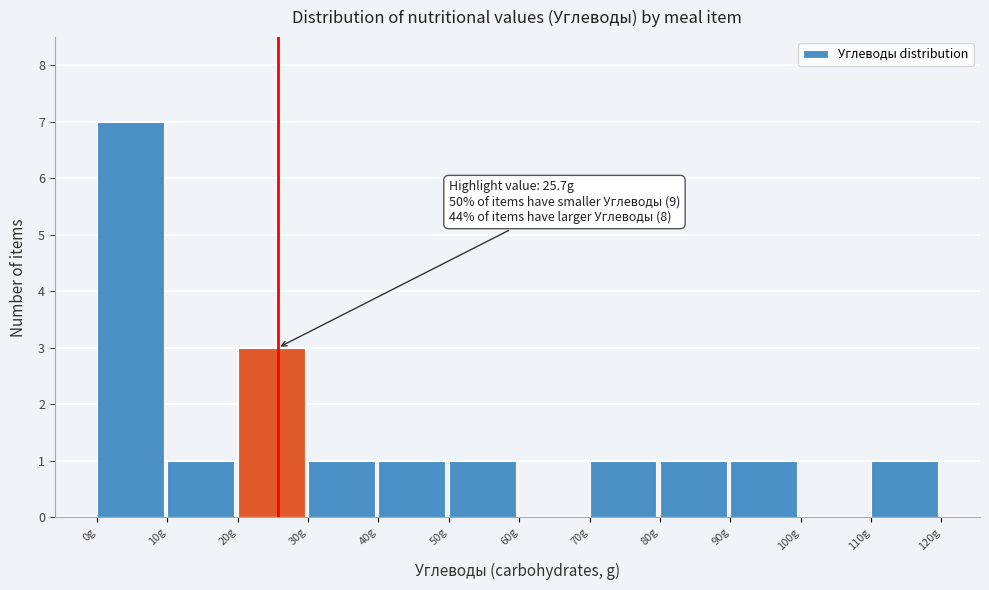

Over which range of the x-axis is the bar tallest?

0 to 10